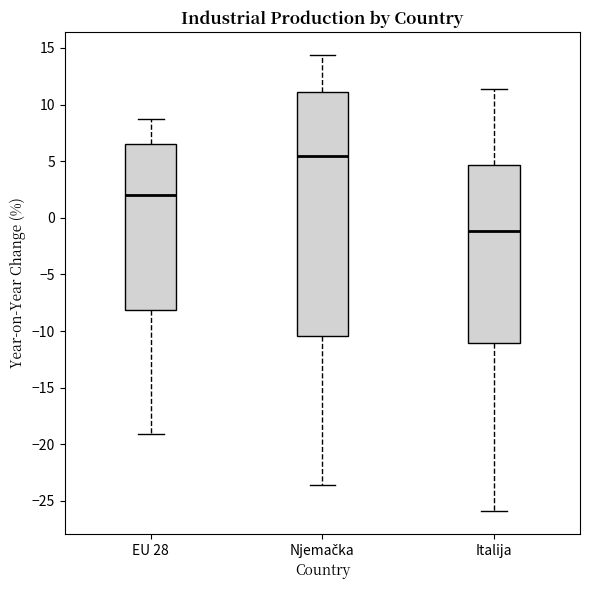

Reading left to right, transcribe this box plot: for each box, give where its median line is, the range the box spans, and where its two whiskers end, as read against the y-axis. The values are not printed on the chart, so give them approximately, as read against the axis.

EU 28: median 2.0, box -8.0 to 6.5, whiskers -19.0 to 8.5
Njemačka: median 5.5, box -10.5 to 11.0, whiskers -23.5 to 14.5
Italija: median -1.0, box -11.0 to 4.5, whiskers -26.0 to 11.5